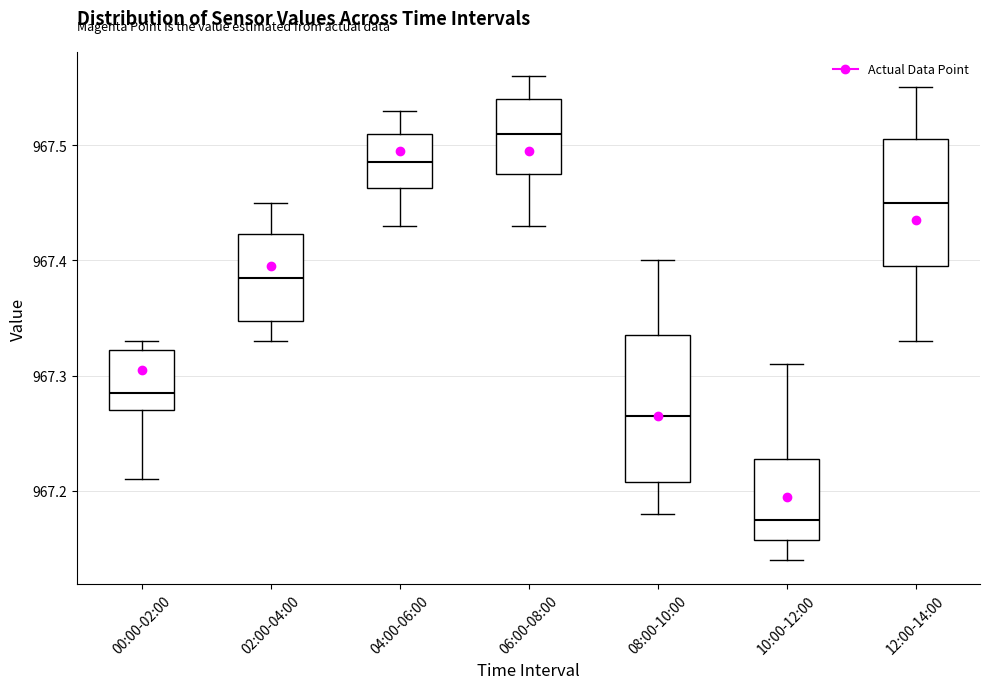

Reading left to right, read every box against the y-axis: the position of its median line, the range the box covers, and the ends of its whiskers. The values are not printed on the chart, so give them approximately, as read against the axis.

00:00-02:00: median 967.29, box 967.27 to 967.32, whiskers 967.21 to 967.33
02:00-04:00: median 967.39, box 967.35 to 967.42, whiskers 967.33 to 967.45
04:00-06:00: median 967.49, box 967.46 to 967.51, whiskers 967.43 to 967.53
06:00-08:00: median 967.51, box 967.48 to 967.54, whiskers 967.43 to 967.56
08:00-10:00: median 967.27, box 967.21 to 967.34, whiskers 967.18 to 967.40
10:00-12:00: median 967.18, box 967.16 to 967.23, whiskers 967.14 to 967.31
12:00-14:00: median 967.45, box 967.40 to 967.51, whiskers 967.33 to 967.55